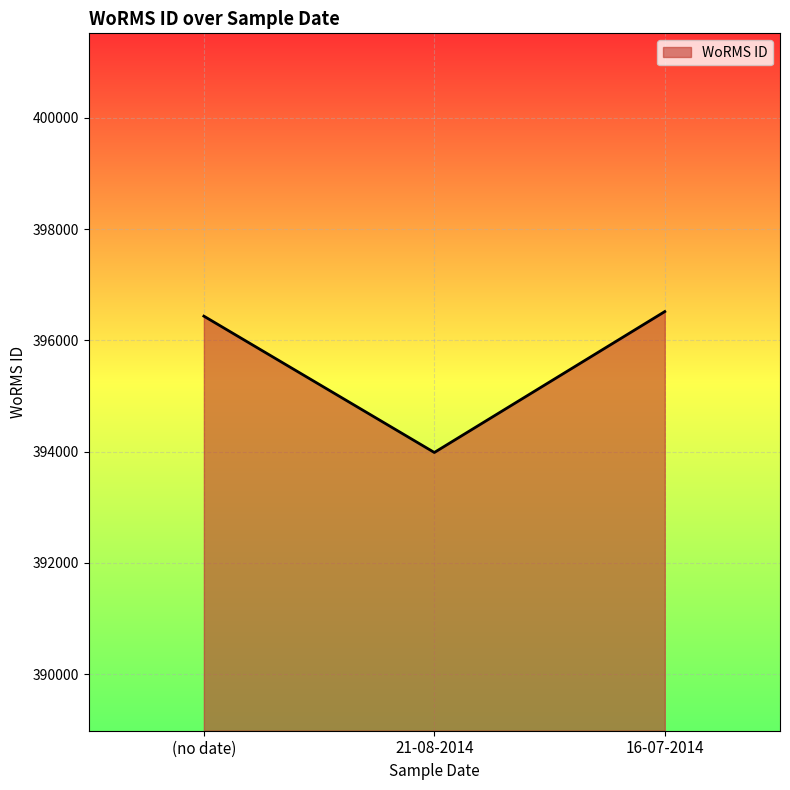

Reading left to right, what are all the values shown in this chart?

(no date)=396436	21-08-2014=393986	16-07-2014=396518